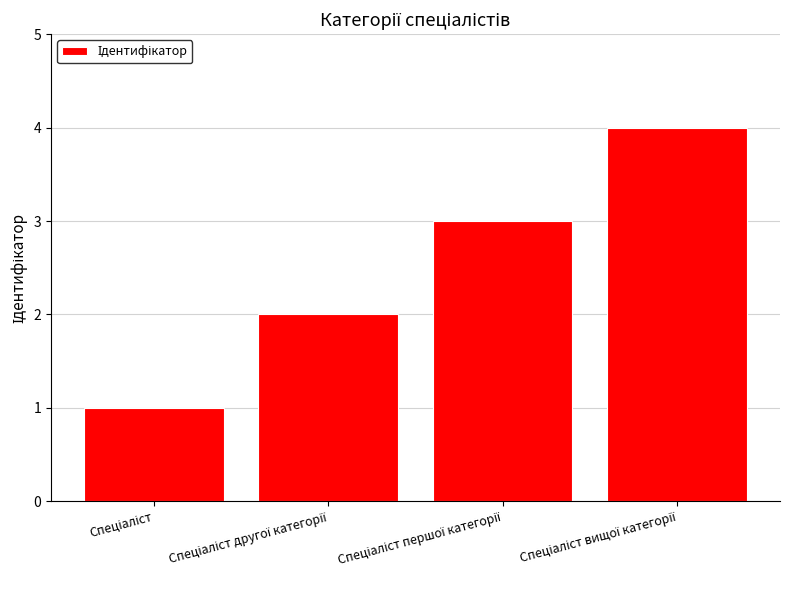

What is the greatest value displayed?

4